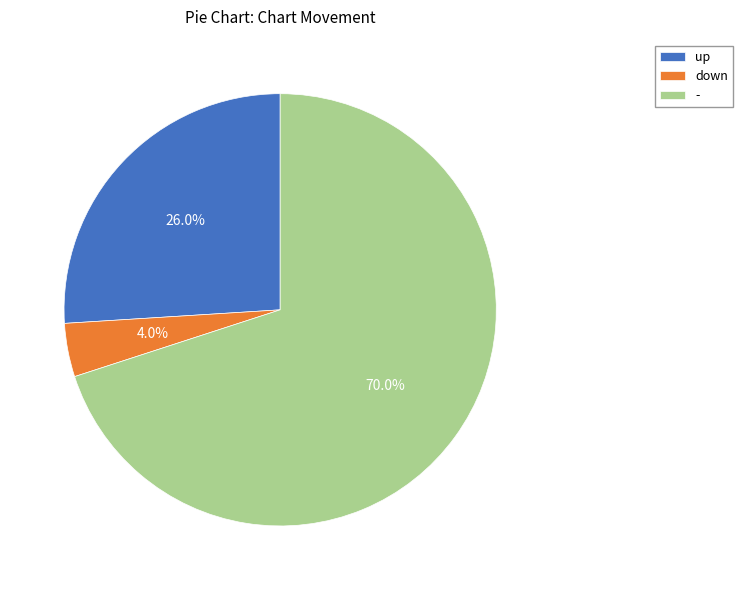

The - slice represents 82% of the pie. True or false?

False